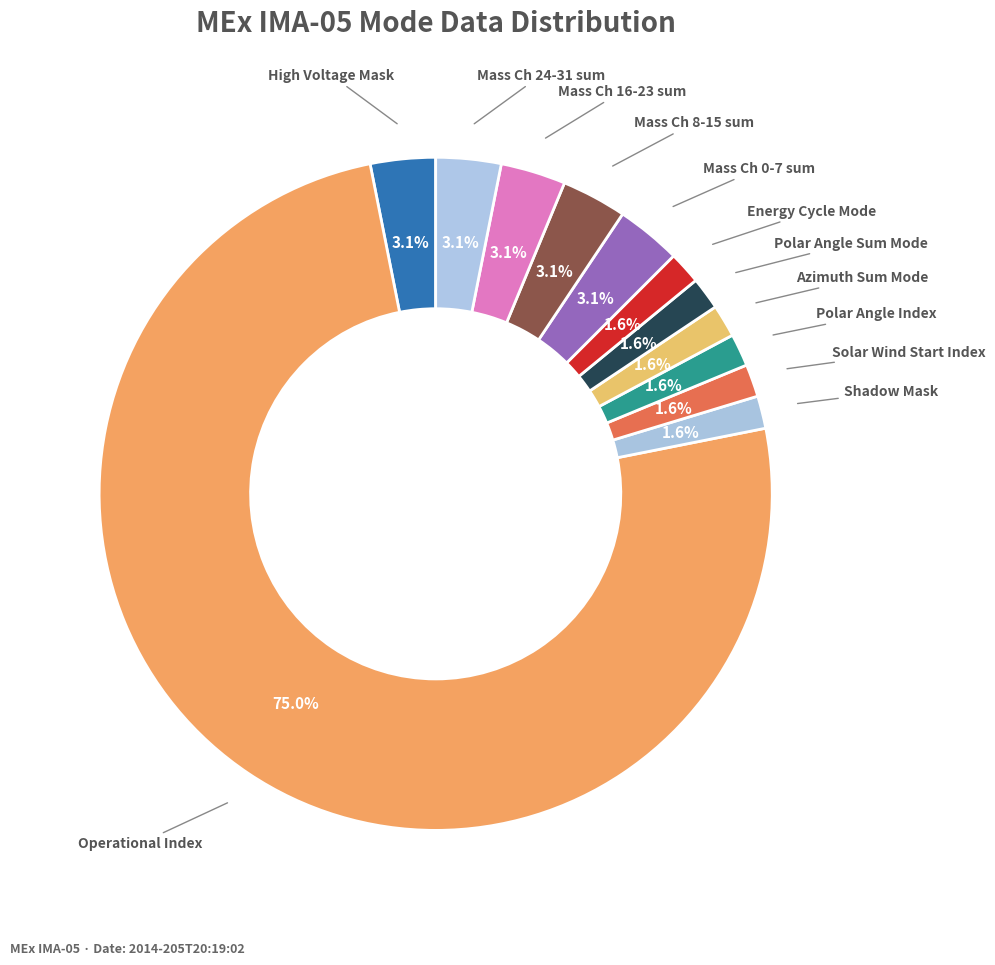

How many segments does this pie chart have?

12